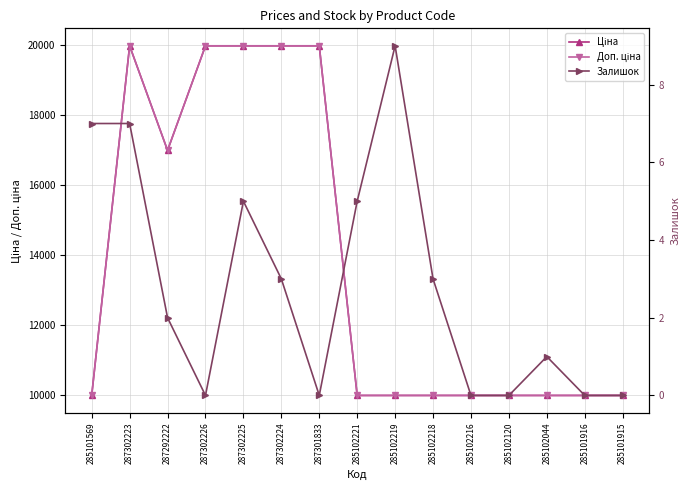

At which category does the chart reach its minimum across all series?

287302226